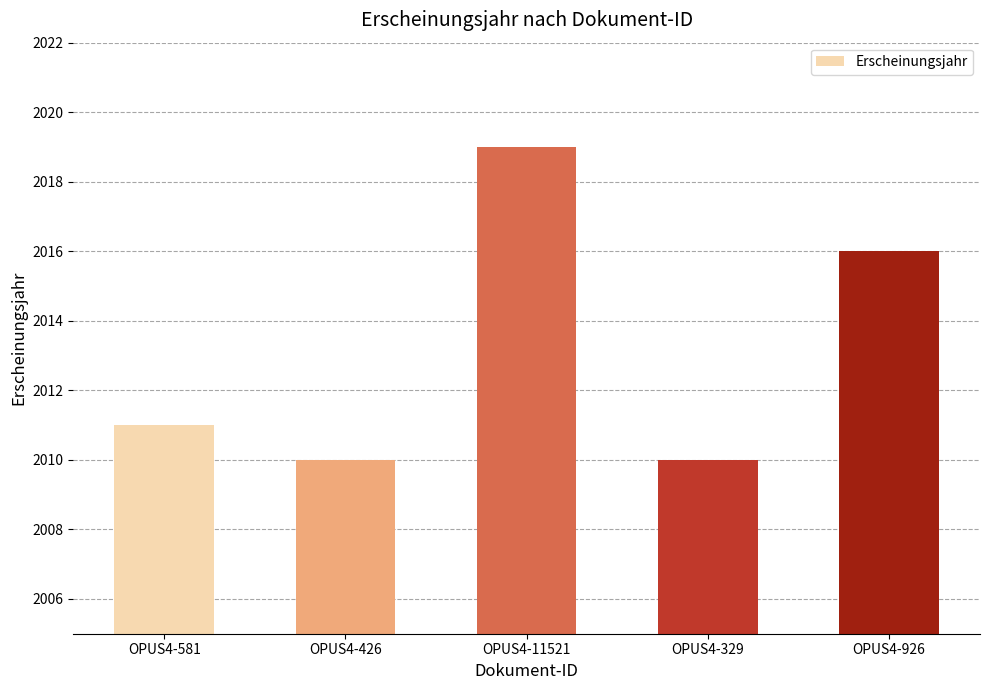

Where is the data nearest to the value 2014?

OPUS4-926